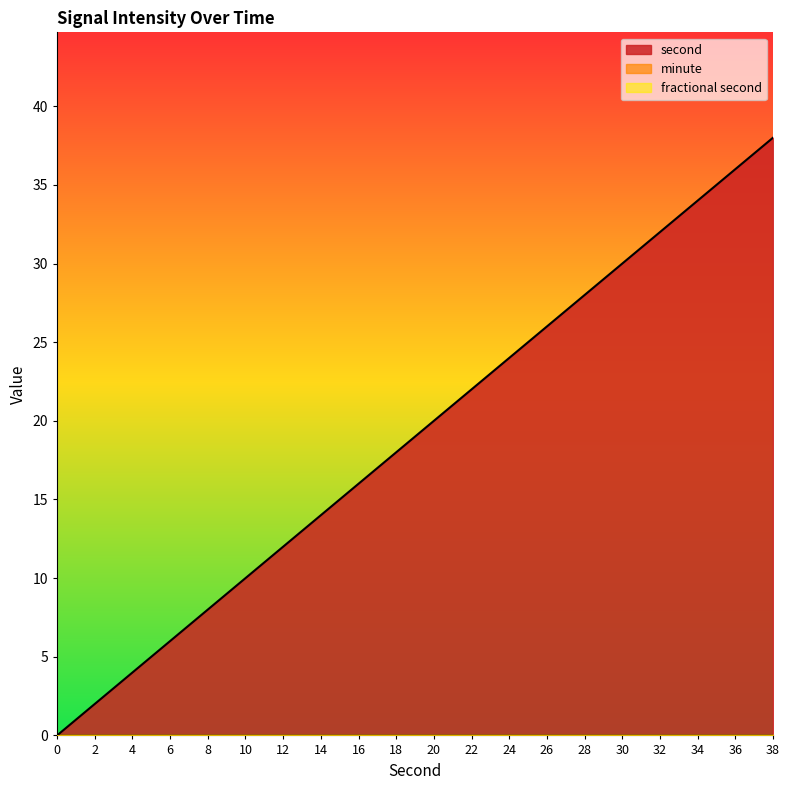

Between 36 and 22, which is larger?

36